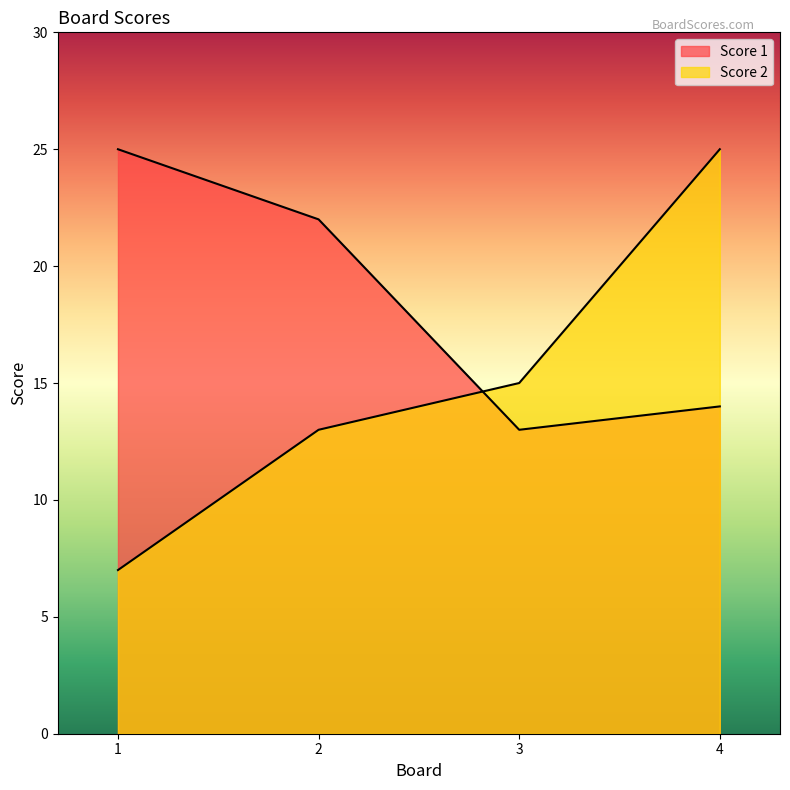

At which category is the sum across all series the highest?

4